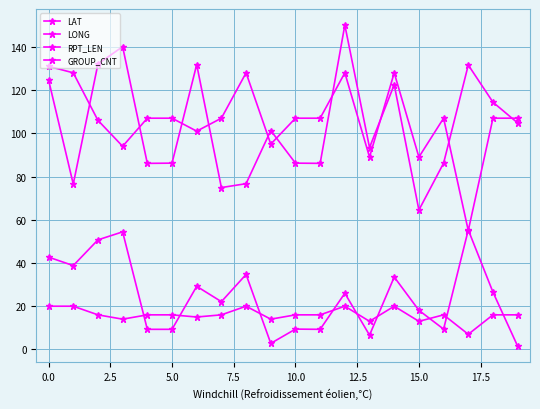

How many data points in LONG are less than 101?

10